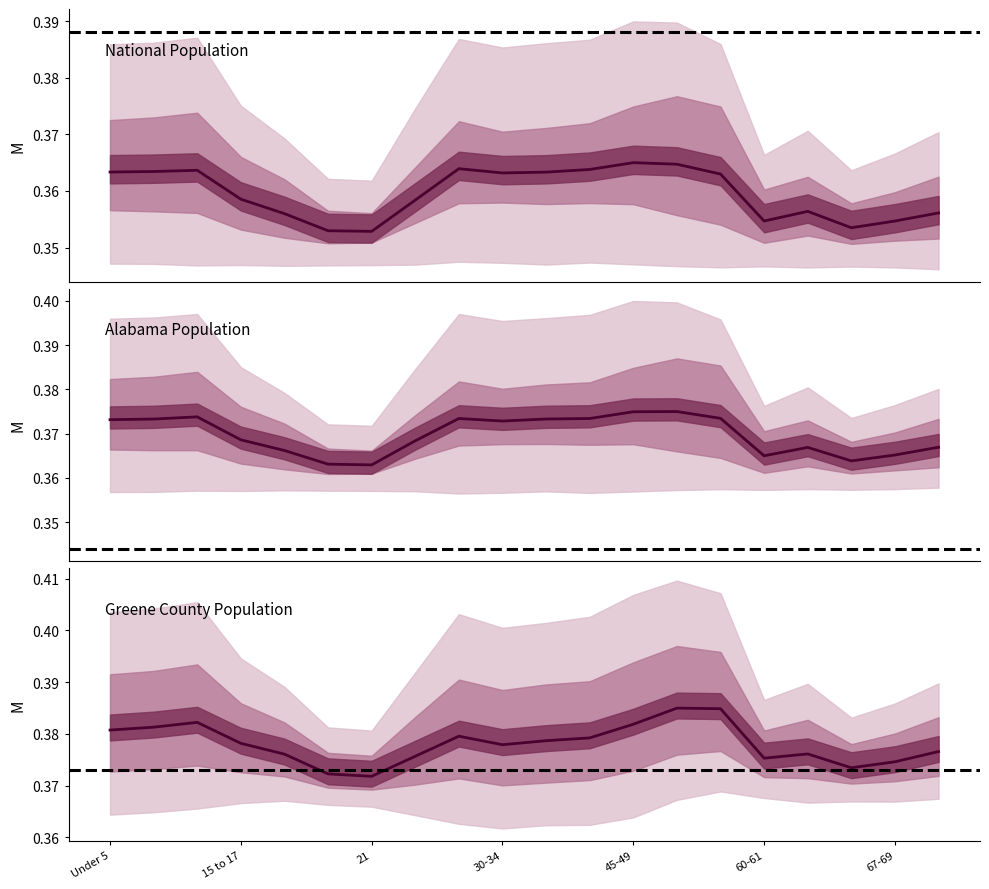

At how many categories does at least one series exceed 0?

20